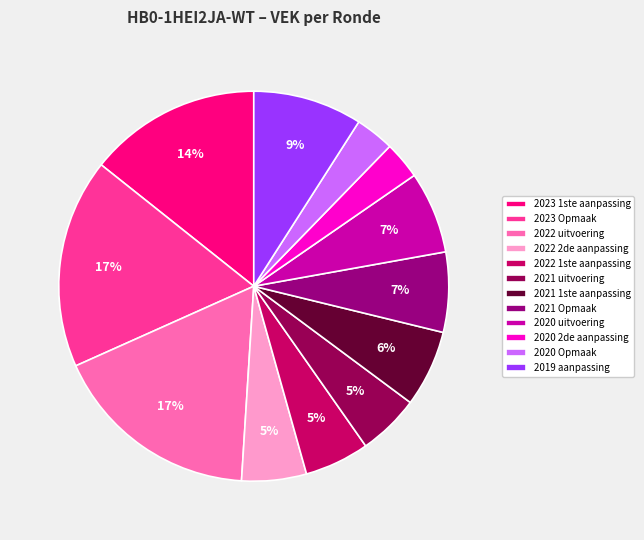

Is there a majority slice in this chart?

No